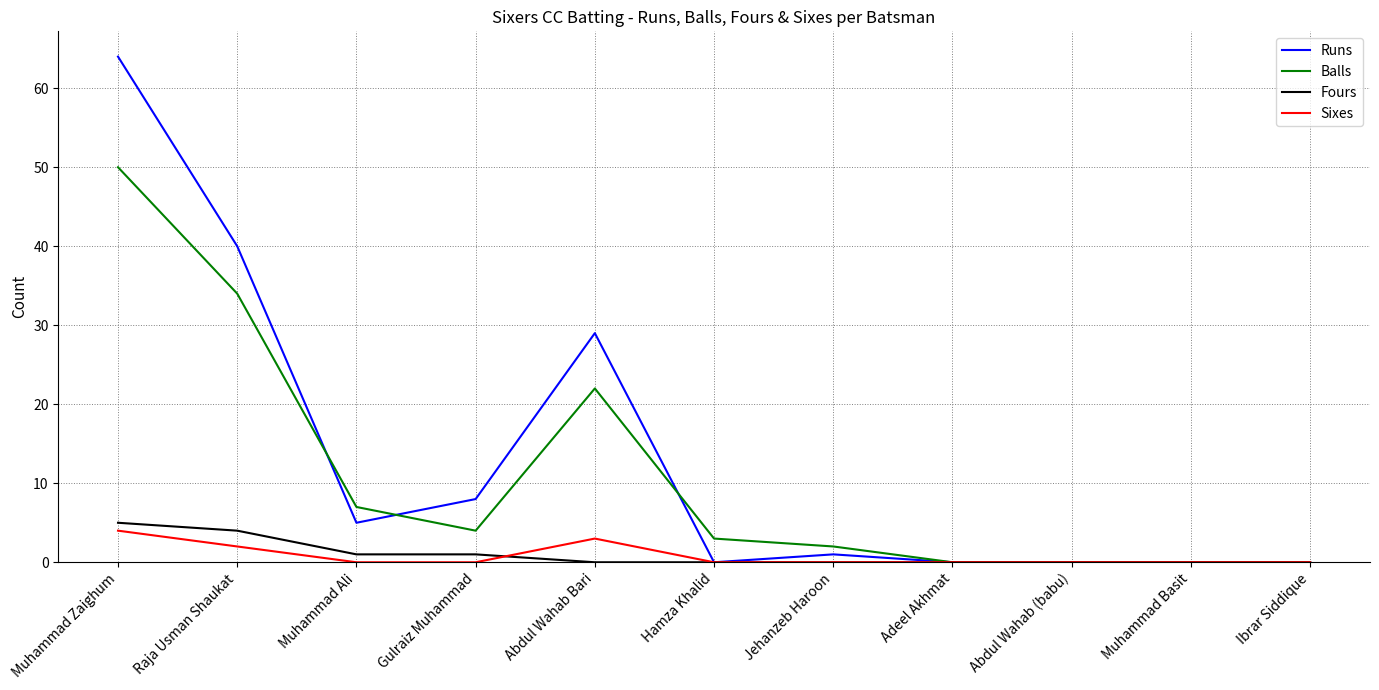

Does the chart display data point markers on the line(s)?

No